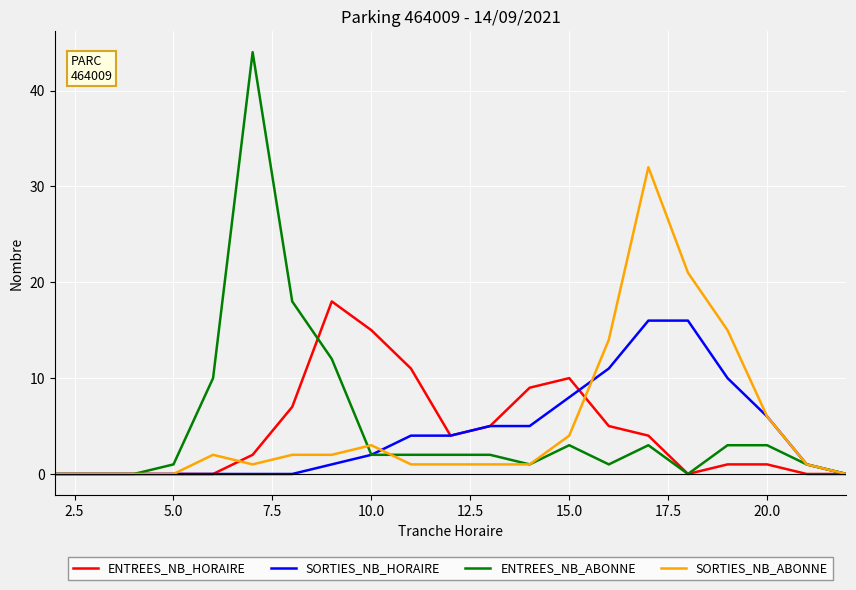

True or false: SORTIES_NB_ABONNE has more than 0 interior local peaks.

True